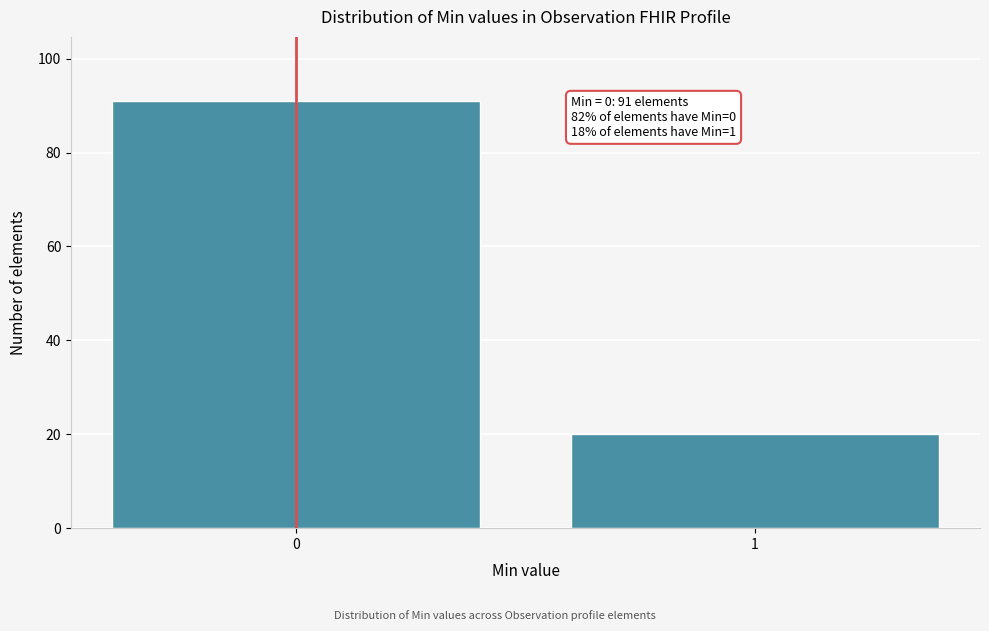

Reading right to left, transcribe all the data shown in this chart.

1=20	0=91